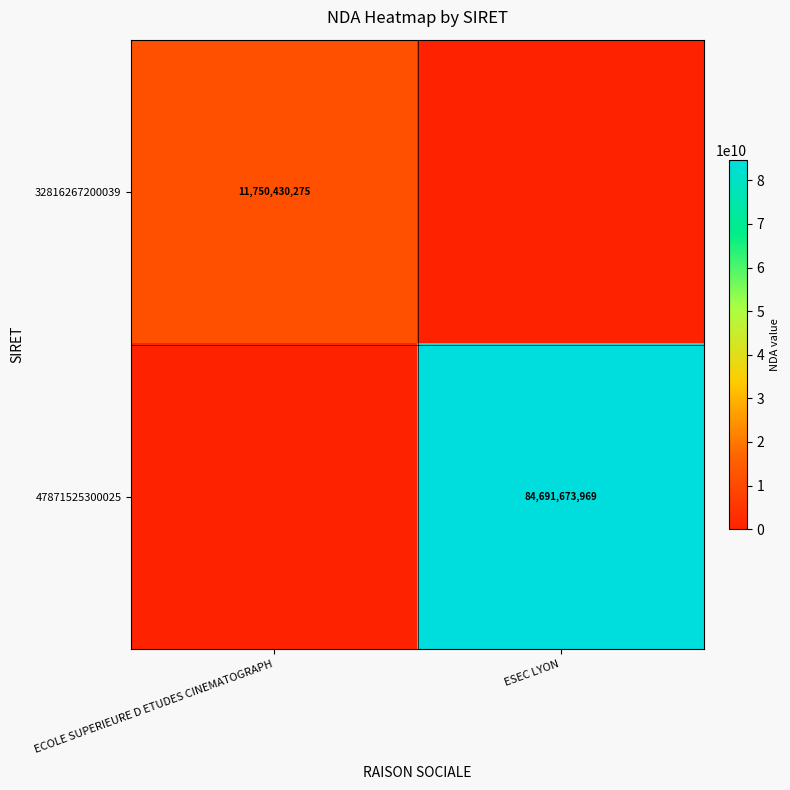

The value of 47871525300025 at ESEC LYON is 84691673969. True or false?

True